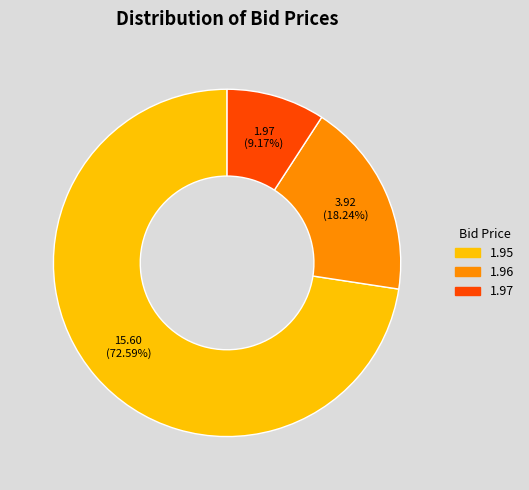

Is there any slice that represents more than half of the pie?

Yes